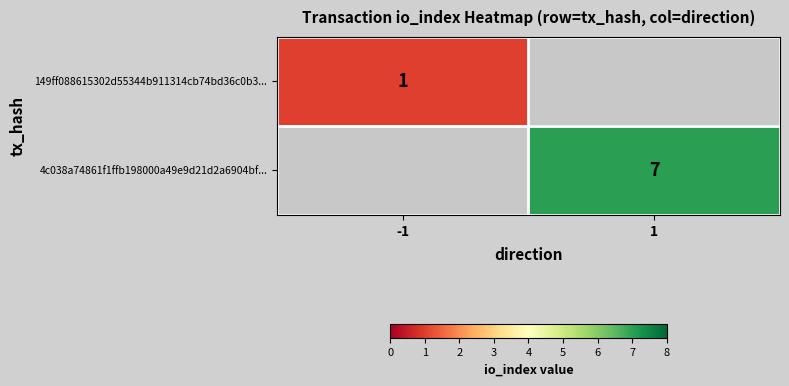

True or false: 149ff088615302d55344b911314cb74bd36c0b3... has a value of 1 at -1.

True